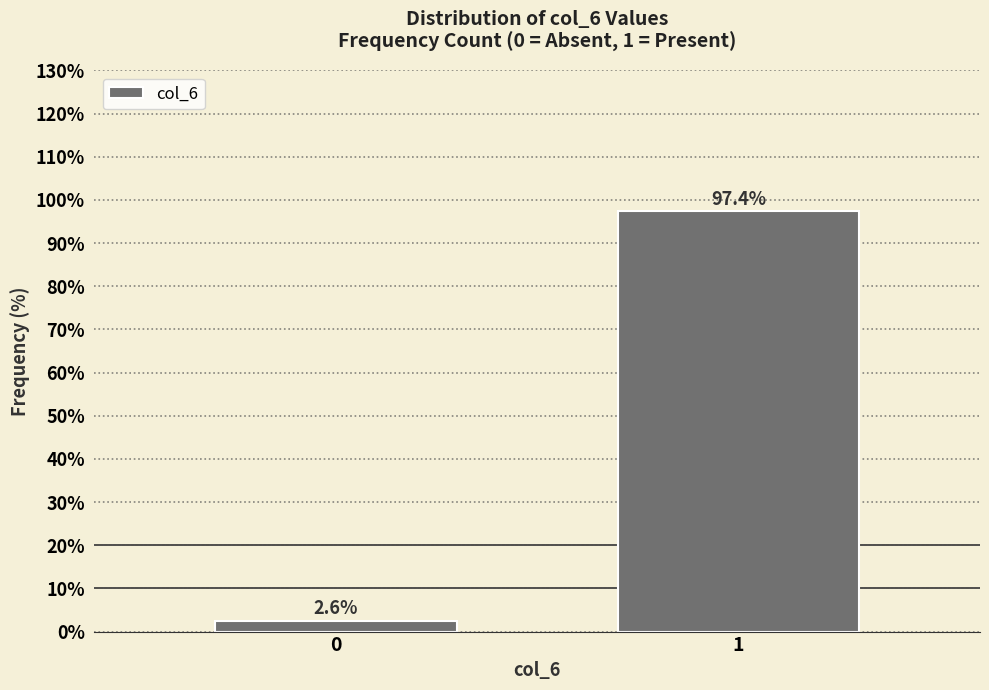

Reading left to right, what are all the values shown in this chart?

2.6	97.4